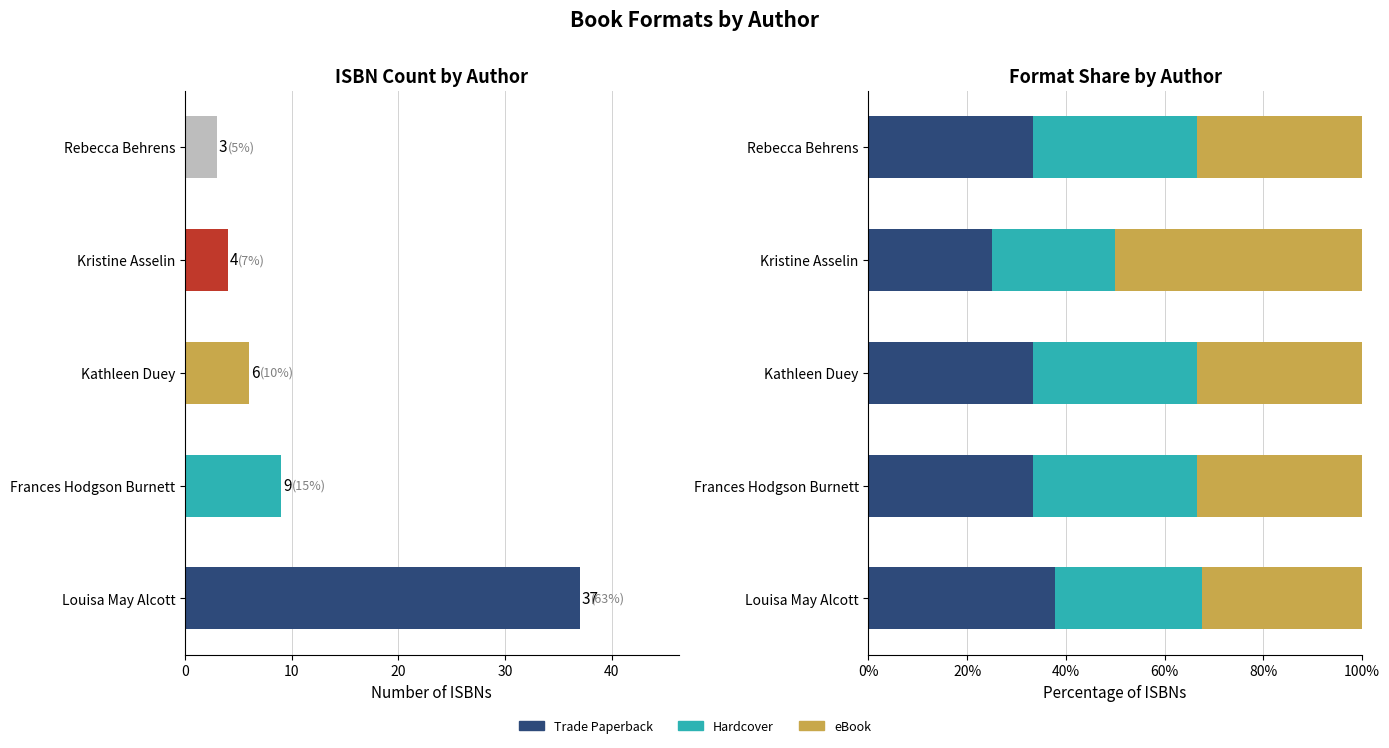

What is the sum of the Trade Paperback values at 20 and 10?

66.7